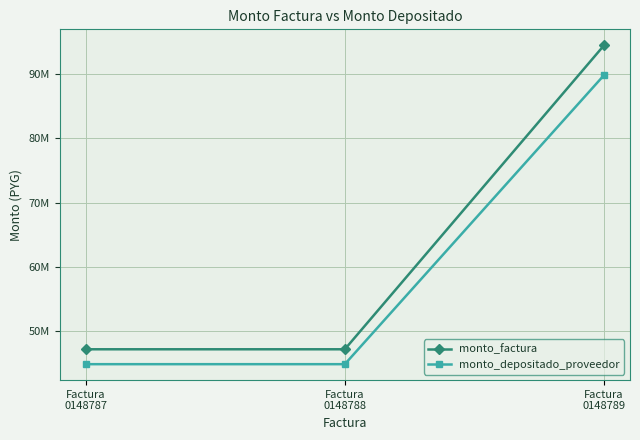

What is the lowest value of the monto_depositado_proveedor series?

44919627